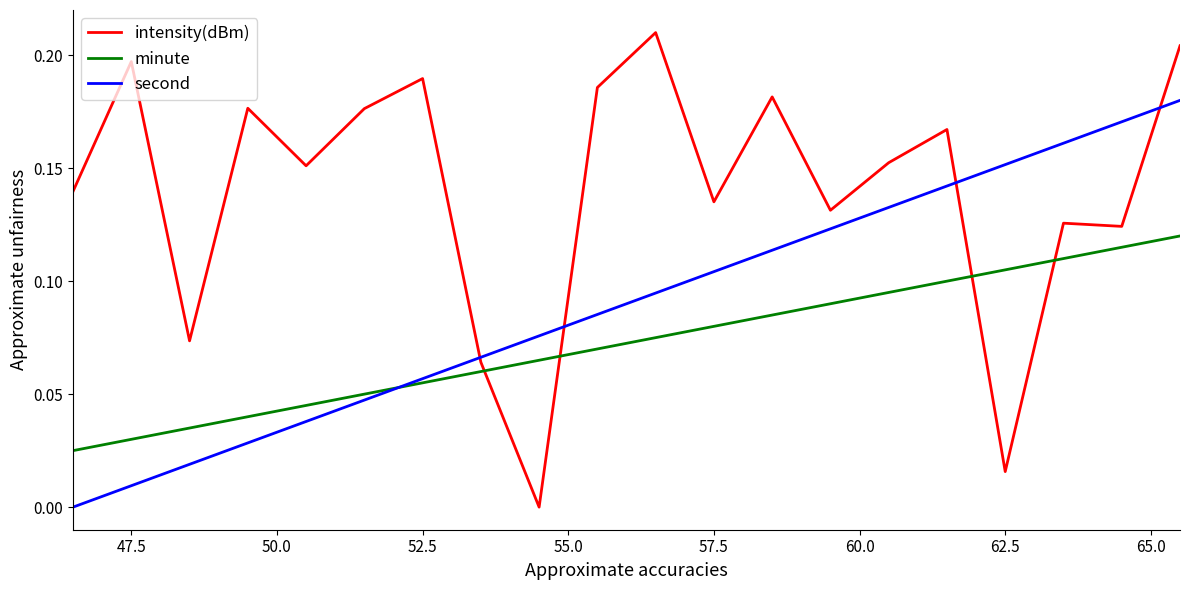

Rank the series by their average value, from lowest to highest.

minute, second, intensity(dBm)